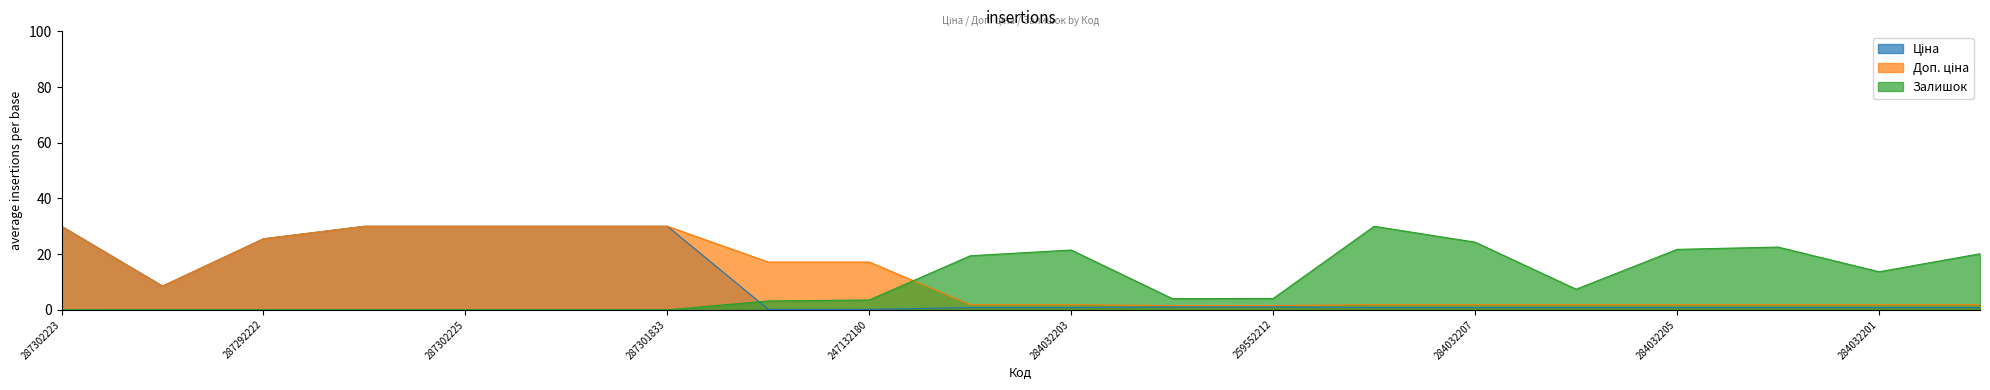

What is the difference between the Доп. ціна values at 259552212 and 284032204?

0.3